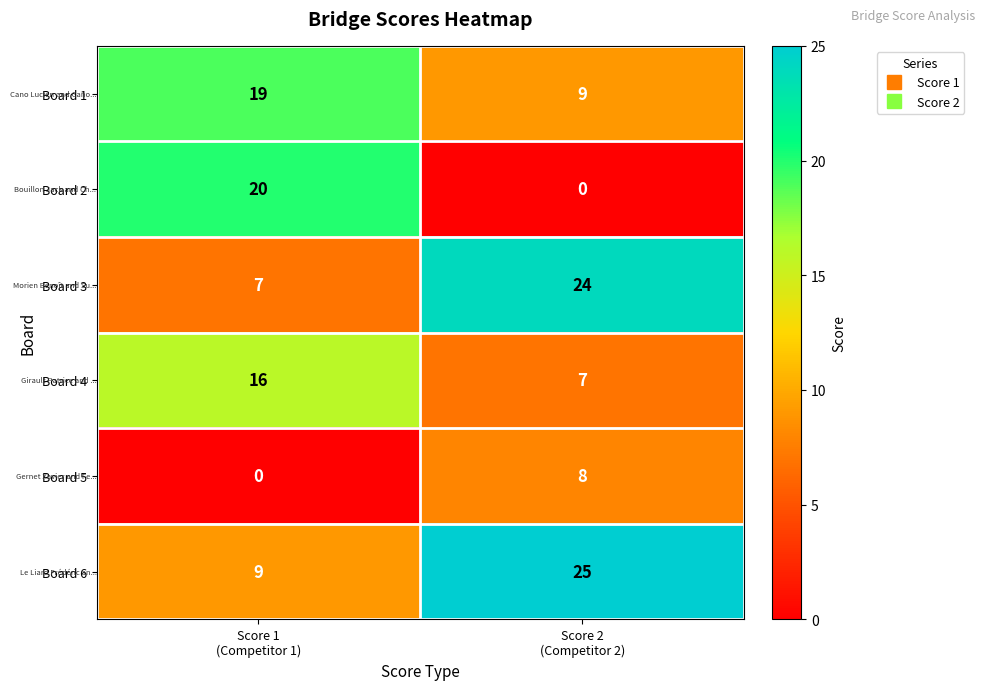

Reading left to right, transcribe all the data shown in this chart.

Board 1: 19	9
Board 2: 20	0
Board 3: 7	24
Board 4: 16	7
Board 5: 0	8
Board 6: 9	25